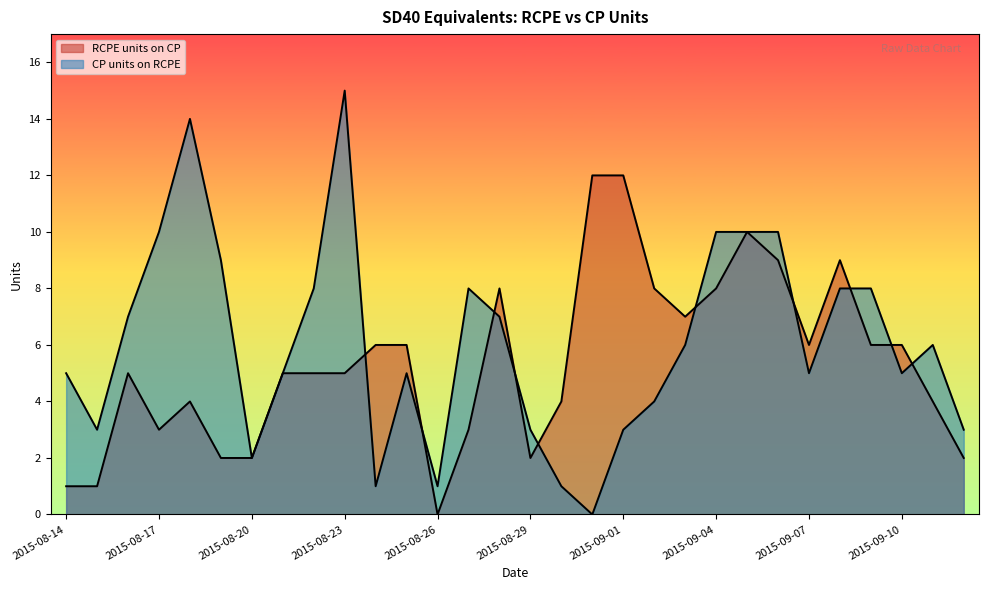

Where do CP units on RCPE and RCPE units on CP first cross each other?

2015-08-23 and 2015-08-24